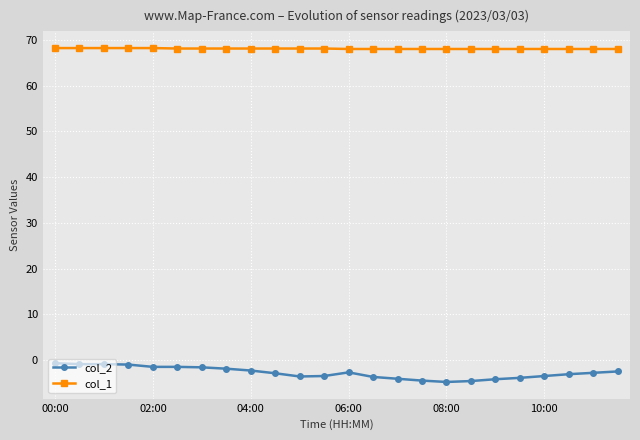

How many series are shown in this chart?

2